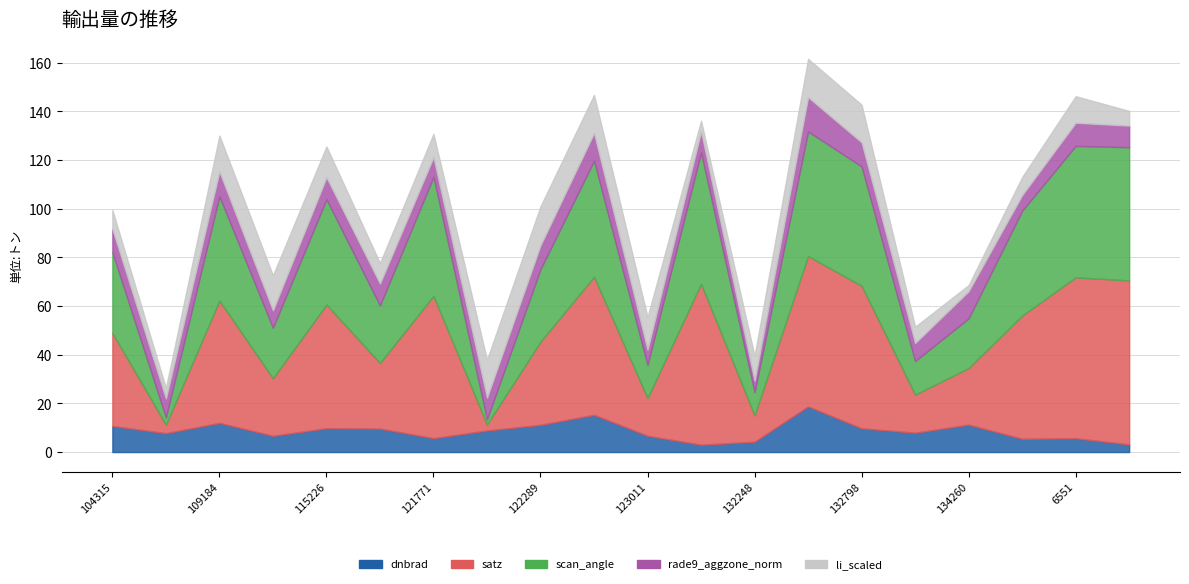

The rade9_aggzone_norm series shows 9.0 at 115591. True or false?

True